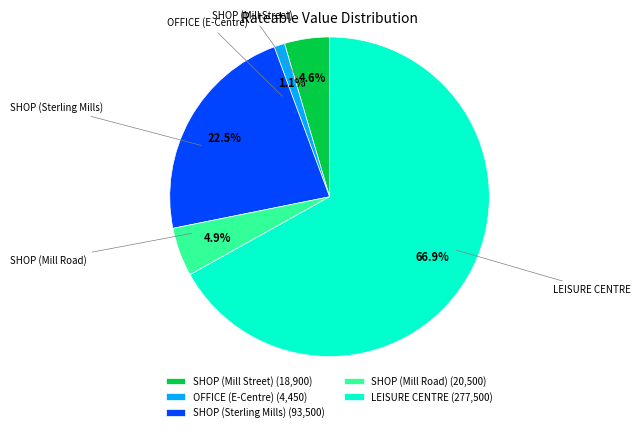

What percentage do SHOP (Sterling Mills) and SHOP (Mill Street) together represent?

27.1%